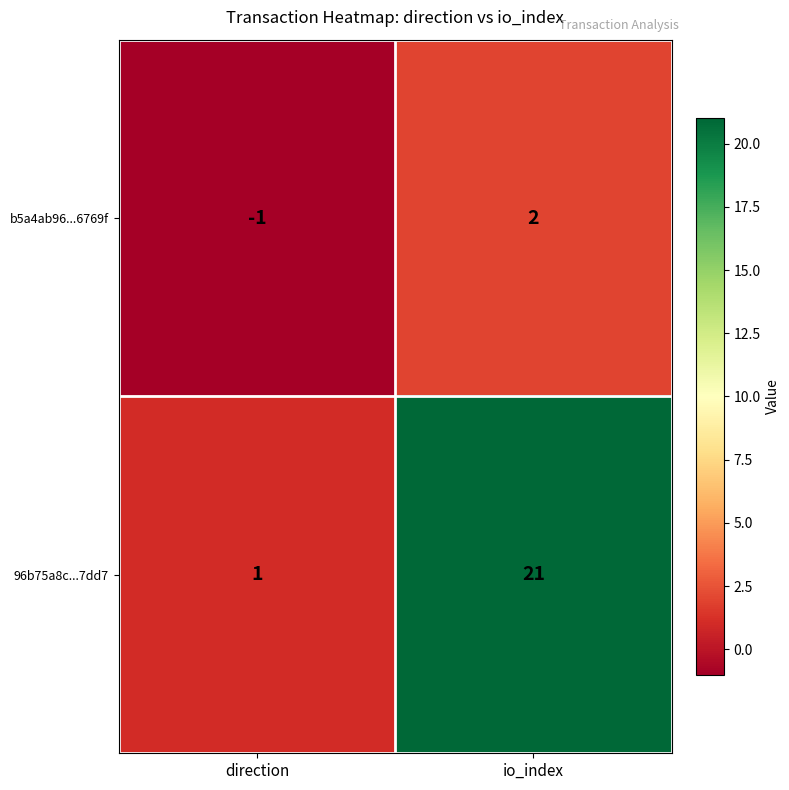

Reading left to right, list all the values displayed in this chart.

b5a4ab96...6769f: -1	2
96b75a8c...7dd7: 1	21